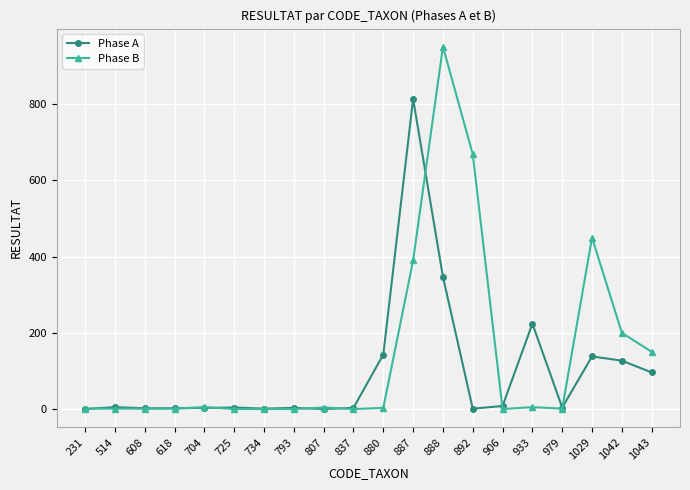

What is the value of the Phase B point at the 2nd from the left?

1